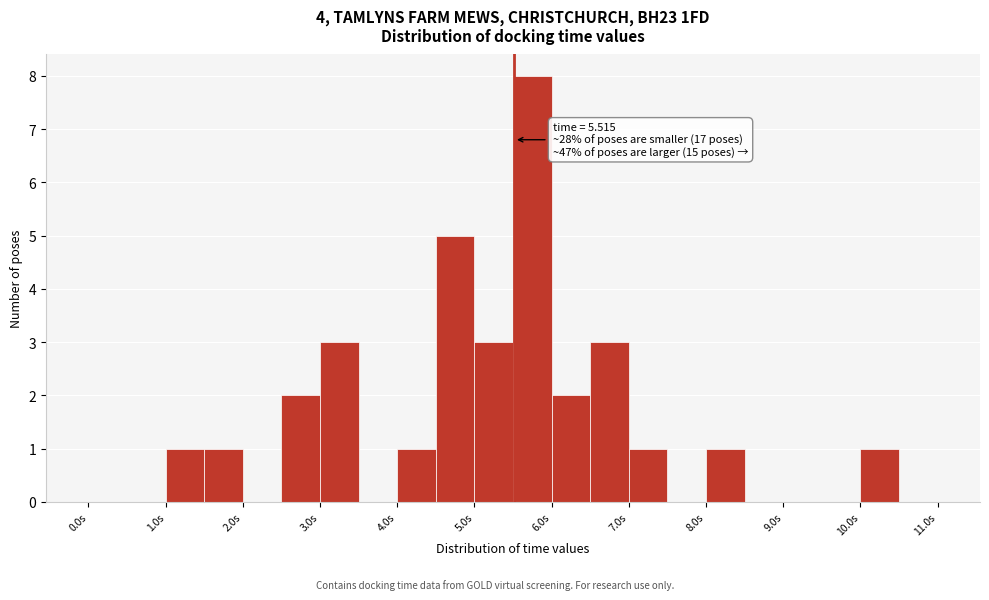

Over which range of the x-axis is the bar tallest?

5.5 to 6.0